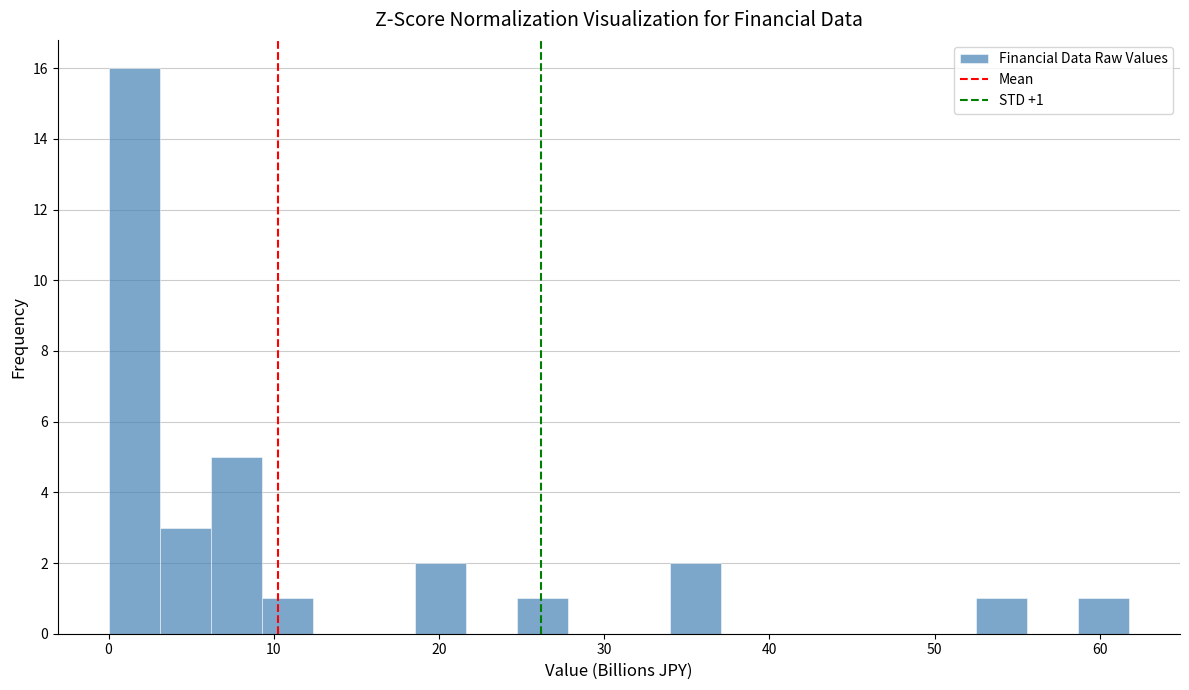

Read against the x-axis, roughly where is the centre of the tallest bar?

2